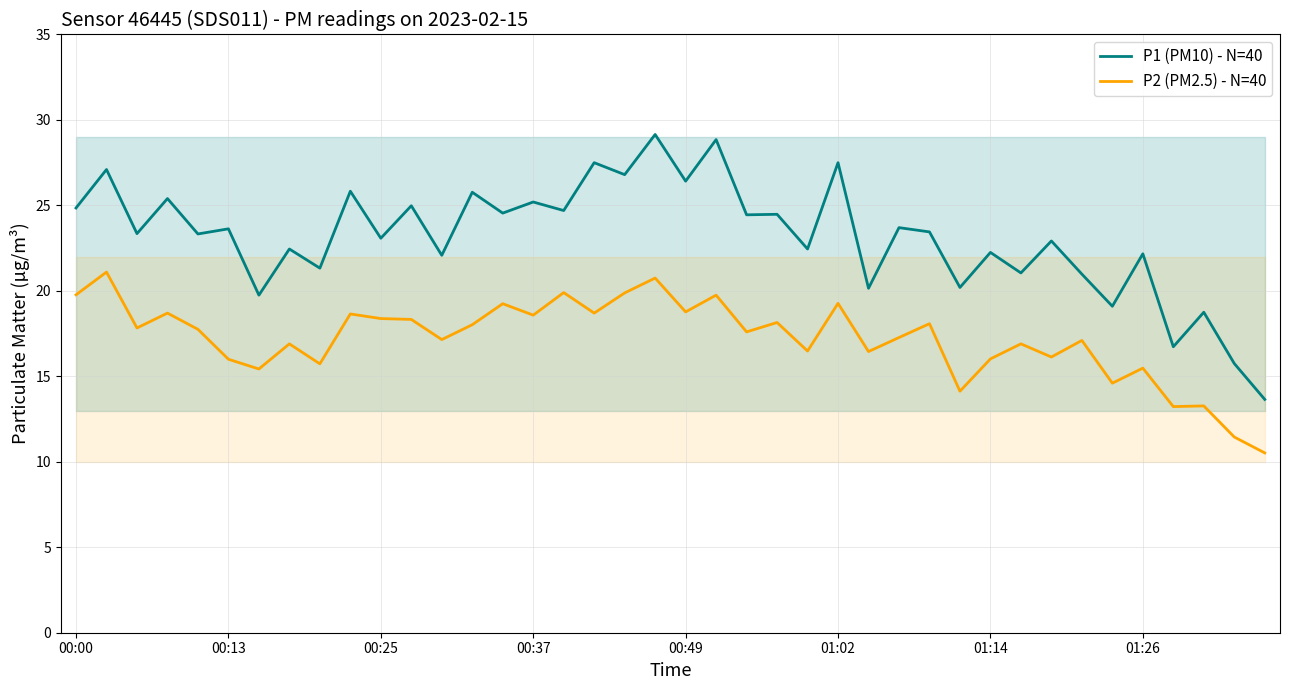

What are all the series names shown in the legend?

P1 (PM10) - N=40, P2 (PM2.5) - N=40